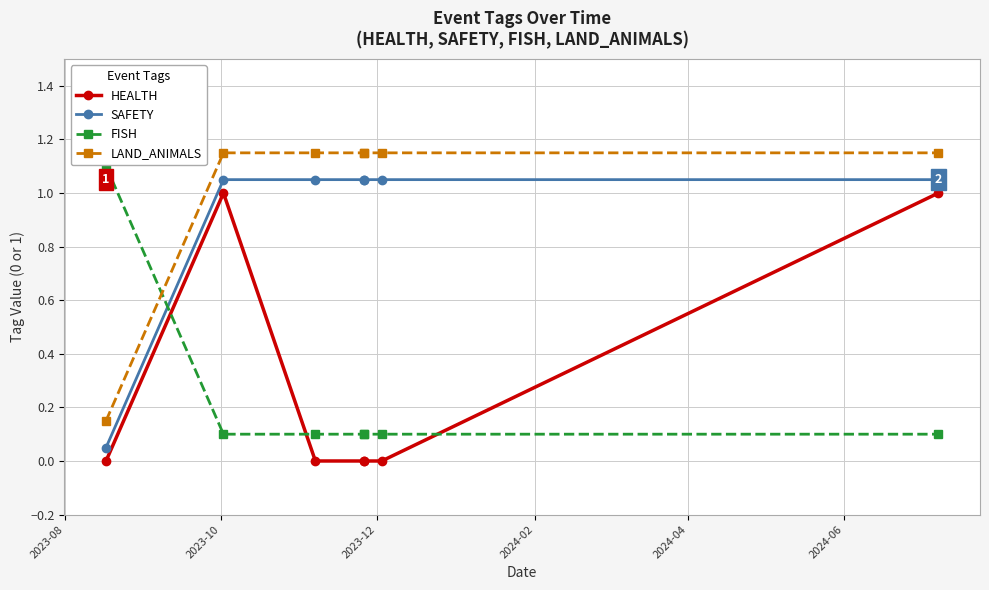

What is the label of the 2nd point from the left?

2023-10